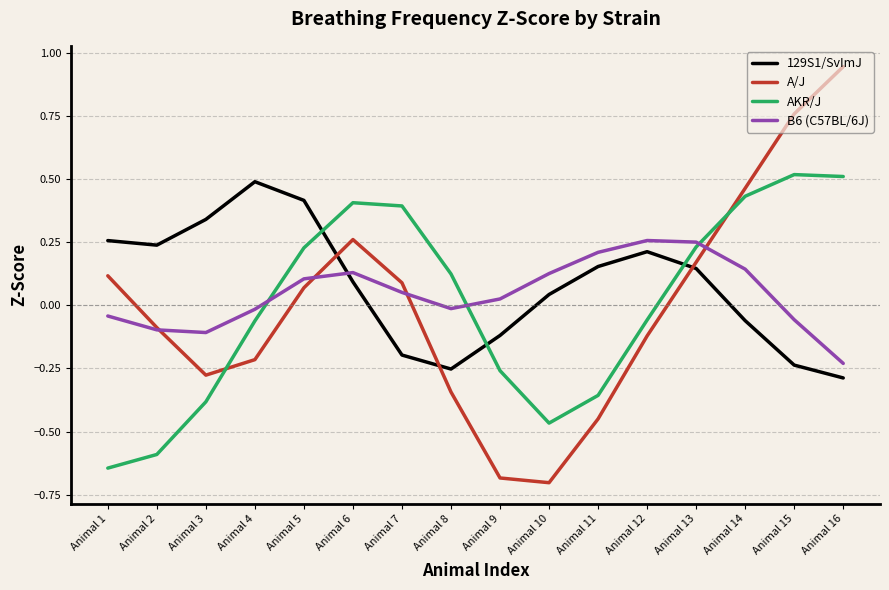

Which series changed the most between Animal 9 and Animal 16?

A/J